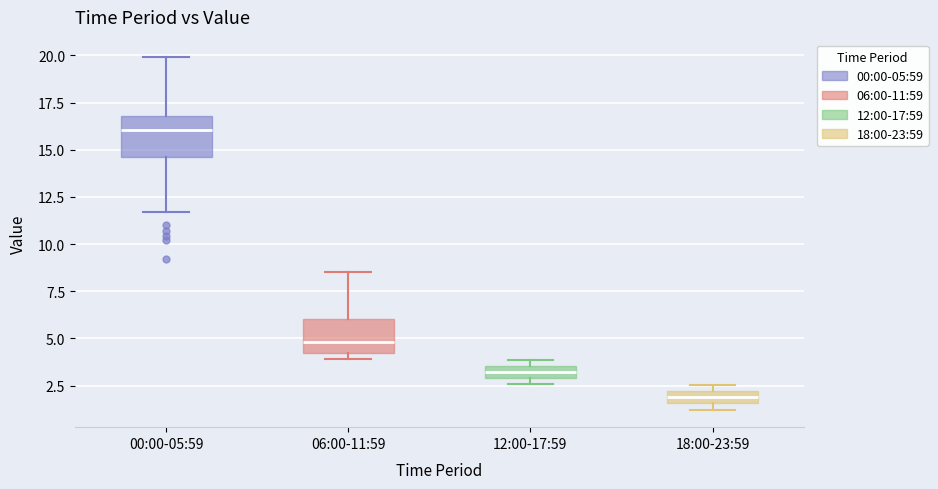

Which box has the highest median line?

00:00-05:59